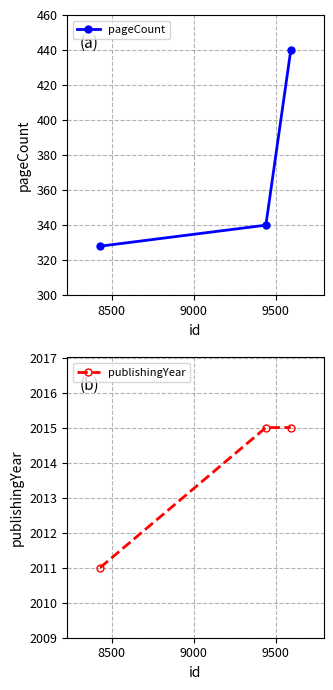

What is the value of the pageCount point at the 3rd from the left?

440